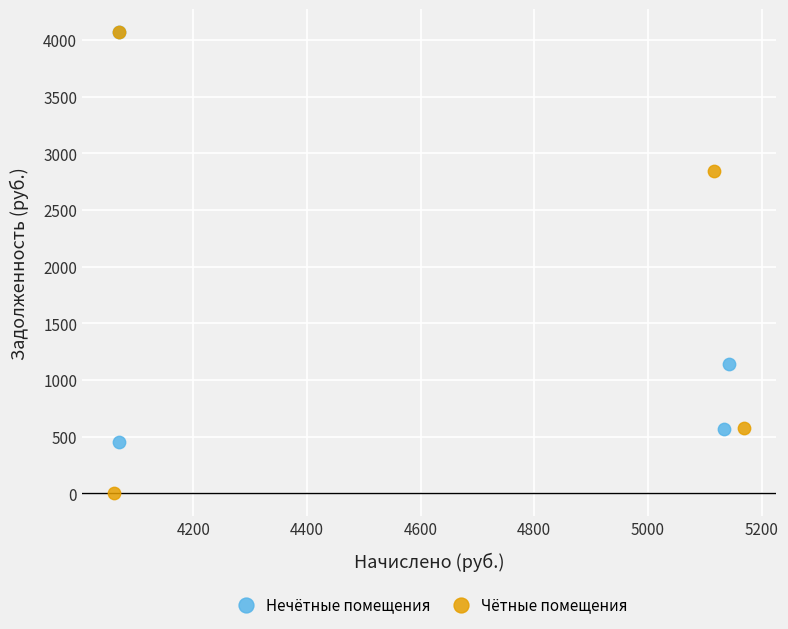

Which series has the widest spread of Y values?

Чётные помещения